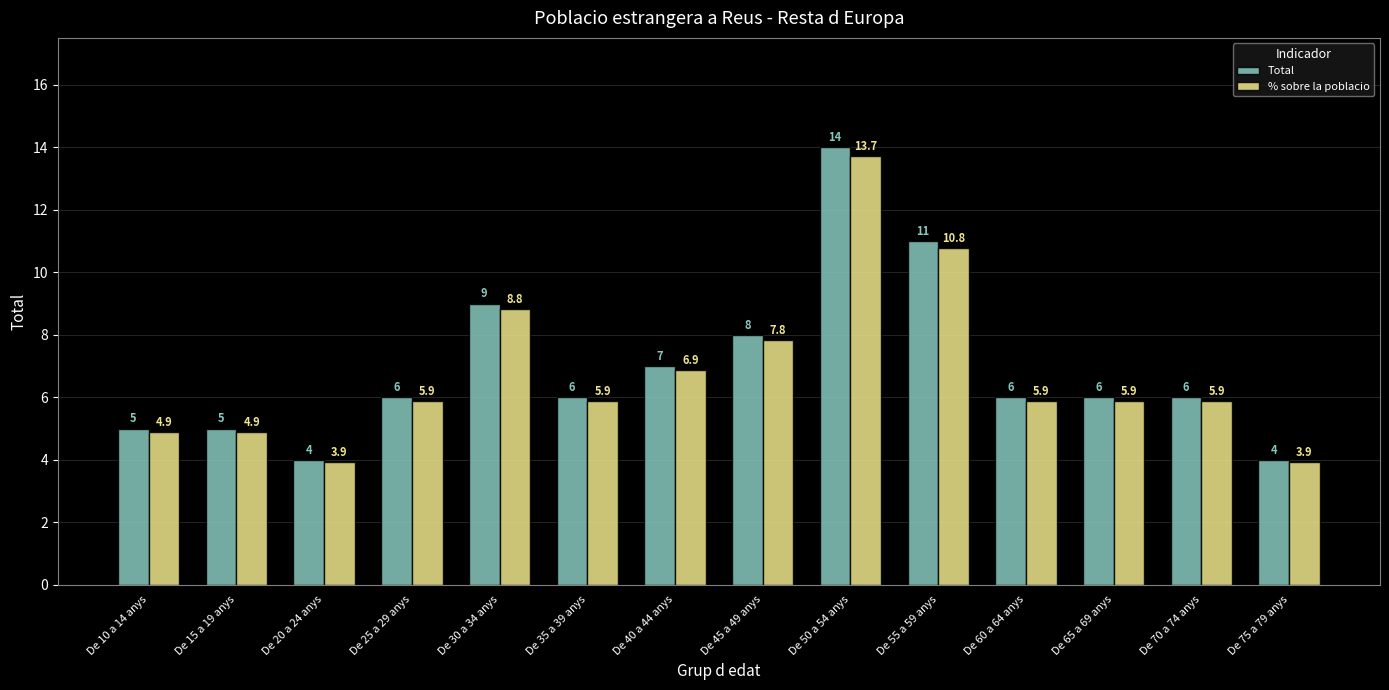

Does the chart contain stacked bars?

No